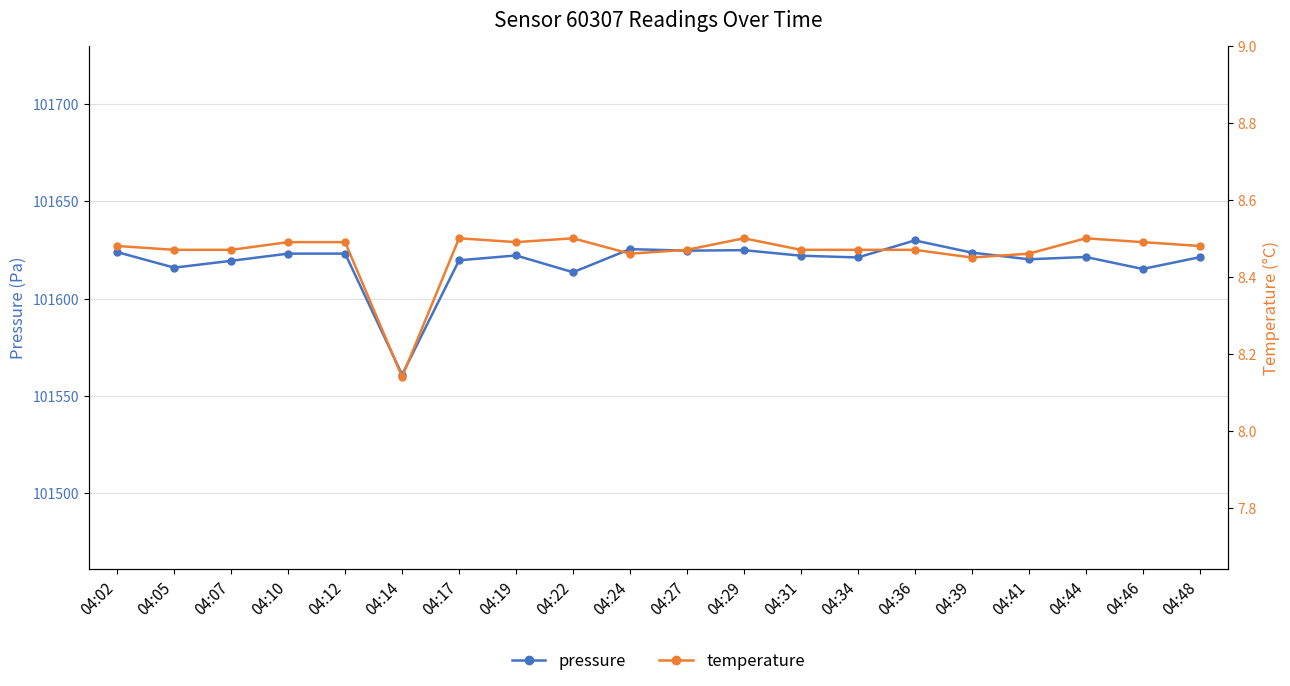

Reading left to right, extract all data points from this chart.

pressure: 101623.9	101615.9	101619.5	101623.2	101623.2	101560.9	101619.7	101622.2	101613.6	101625.5	101624.7	101624.9	101622.1	101621.2	101629.9	101623.7	101620.2	101621.4	101615.3	101621.3
temperature: 8.5	8.5	8.5	8.5	8.5	8.1	8.5	8.5	8.5	8.5	8.5	8.5	8.5	8.5	8.5	8.4	8.5	8.5	8.5	8.5